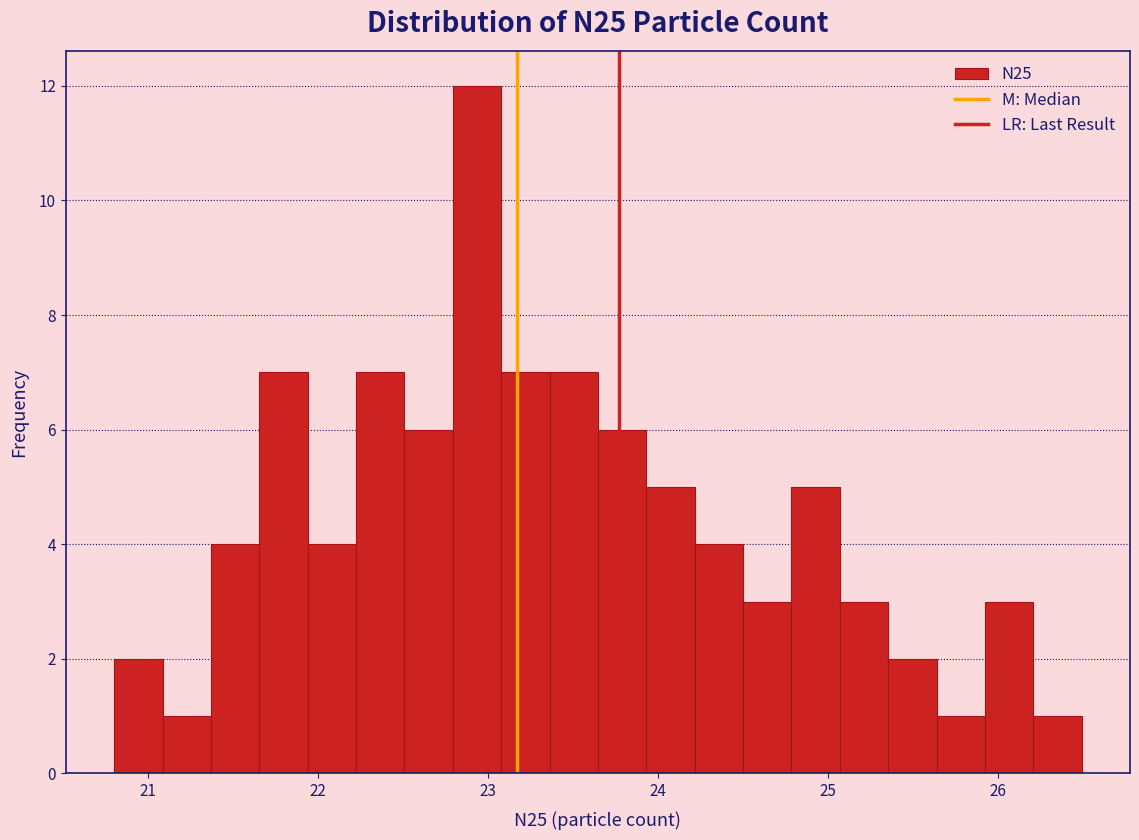

Read against the x-axis, roughly where is the centre of the tallest bar?

22.9